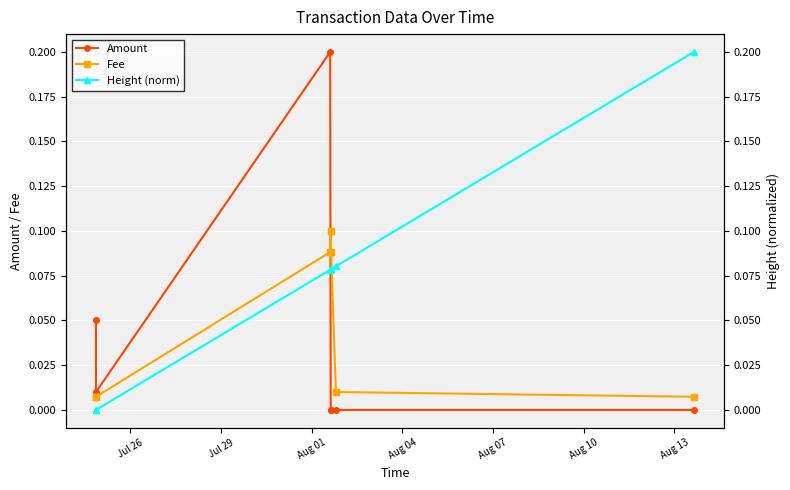

What are all the series names shown in the legend?

Amount, Fee, Height (norm)